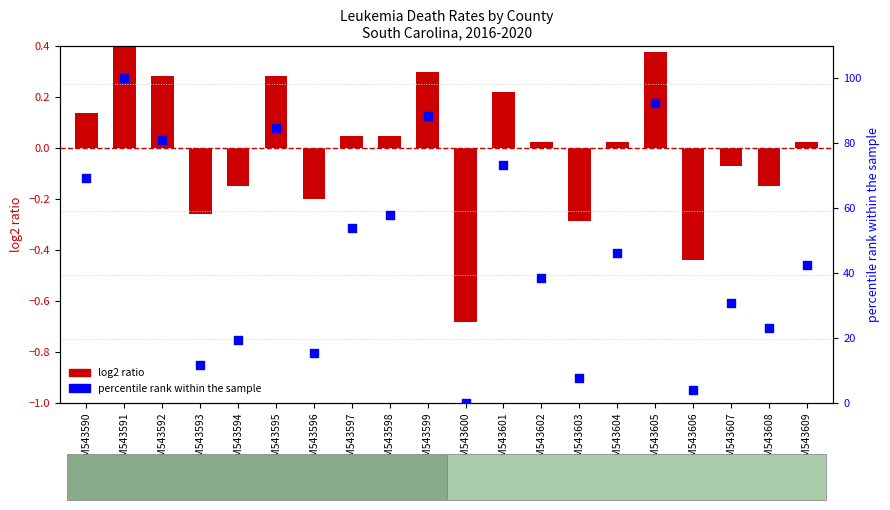

What is the change in value from GSM543590 to GSM543602?

-30.8